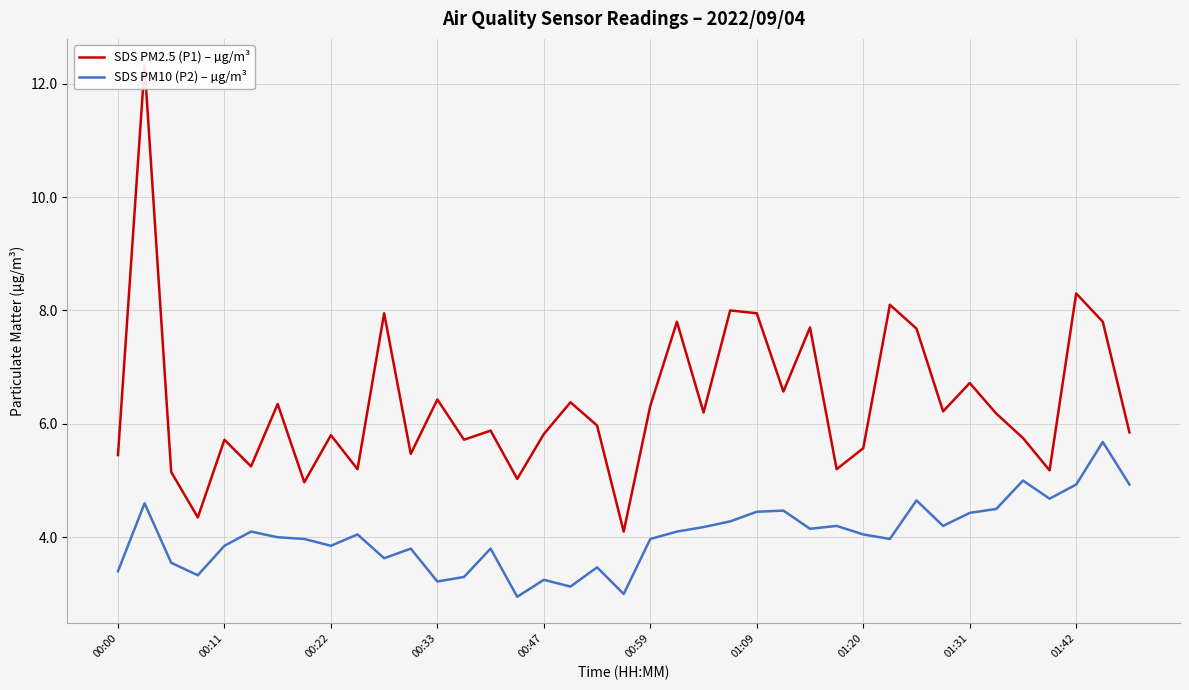

Is it true that SDS PM10 (P2) – µg/m³ equals 1.1 at 37?

False